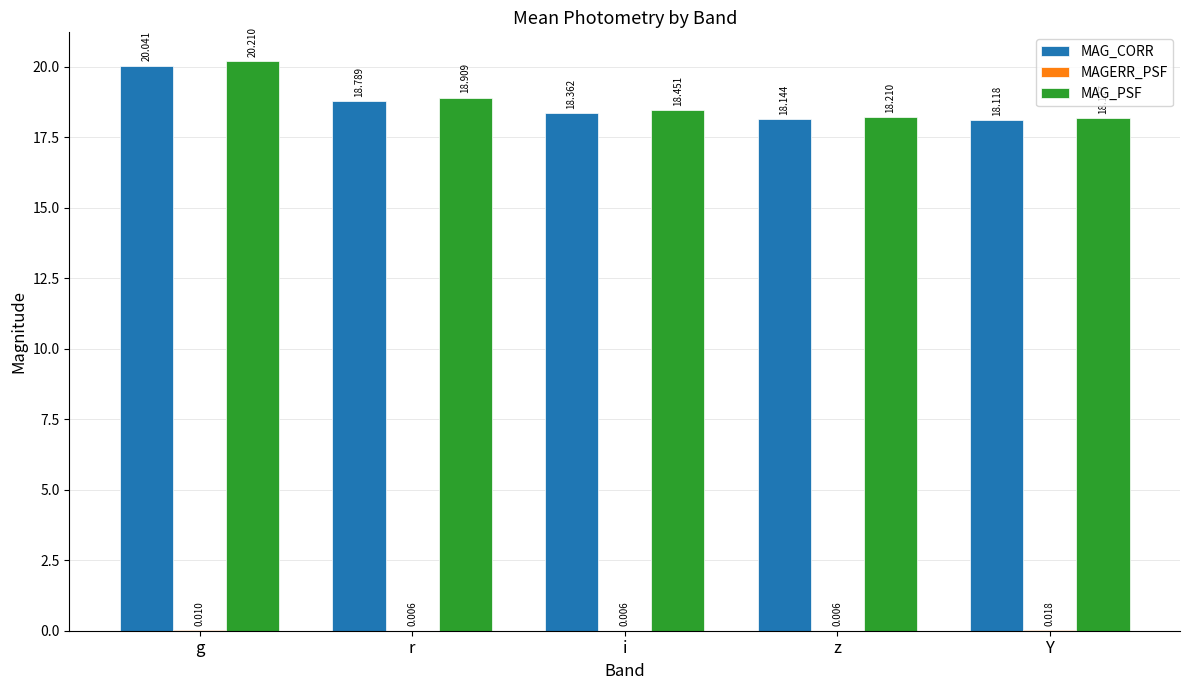

Which label corresponds to the largest value in the chart?

g